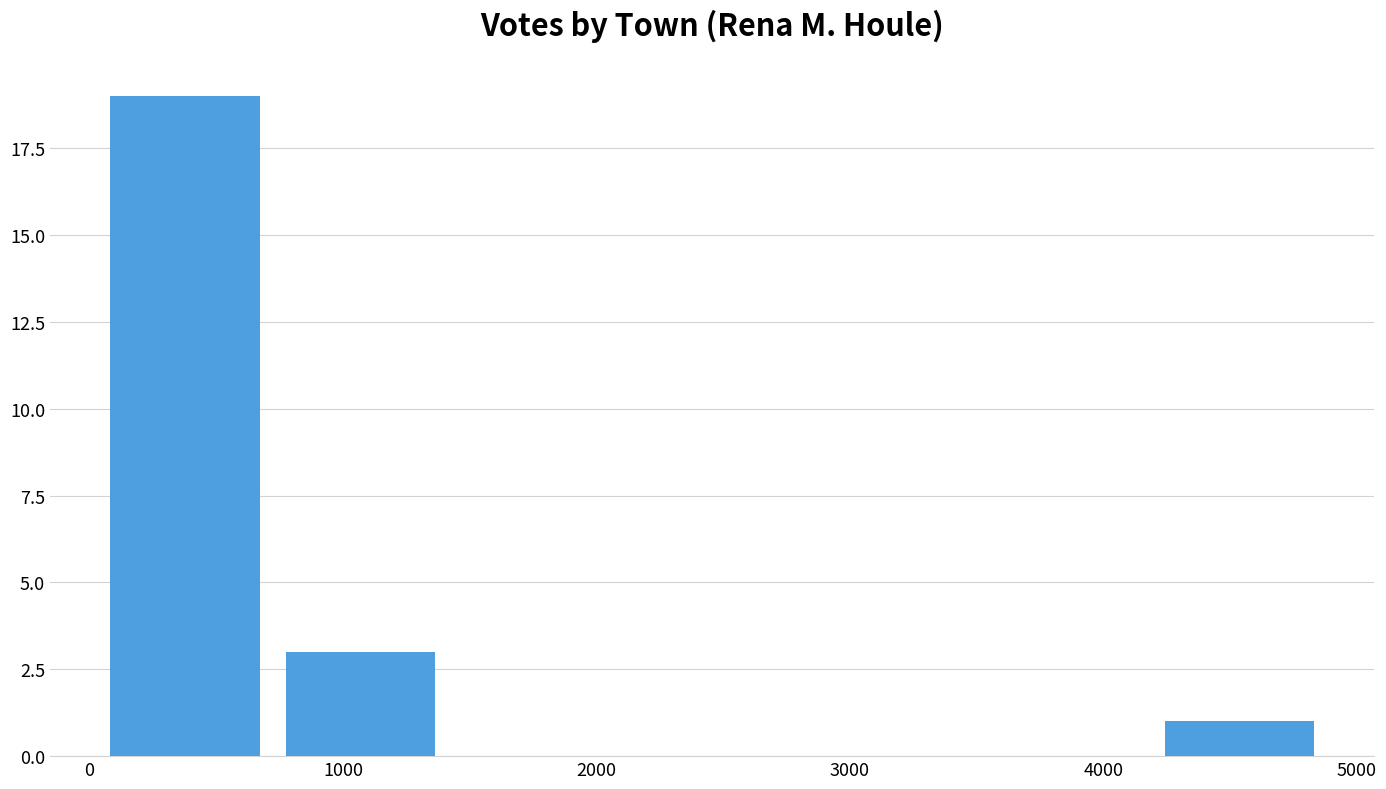

How tall is the bar that spans 0 to 700 on the x-axis? Neither the bar edges nor the heights are printed on the chart, so give them approximately, as read against the axes.

19